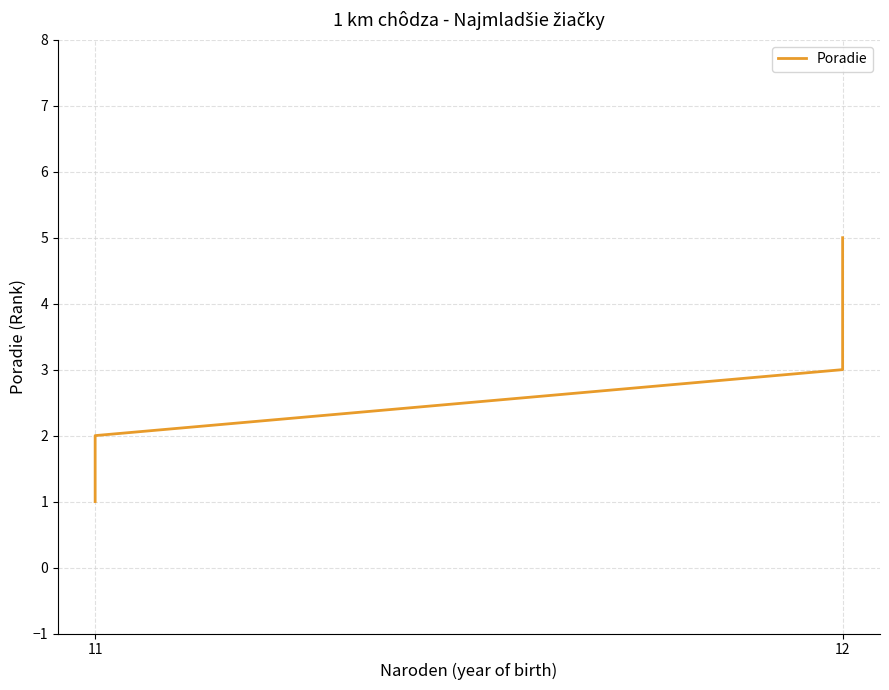

What is the difference between the second highest and minimum values?

2